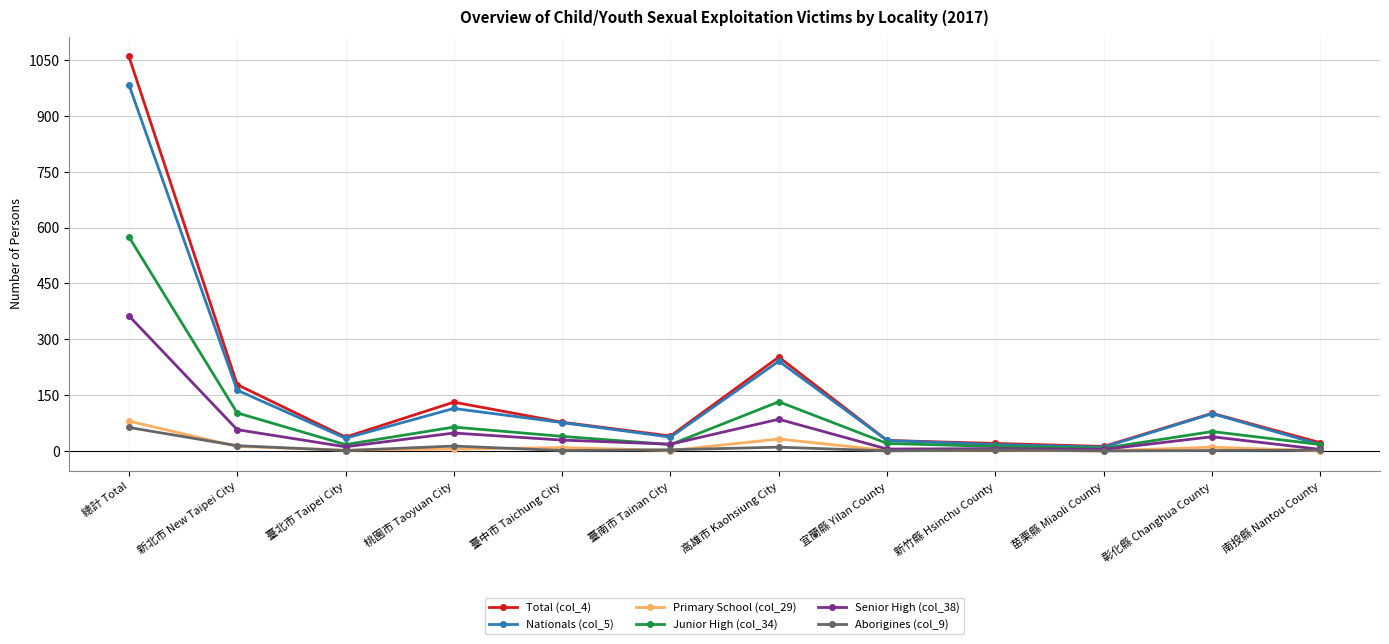

What is the greatest value displayed?

1060